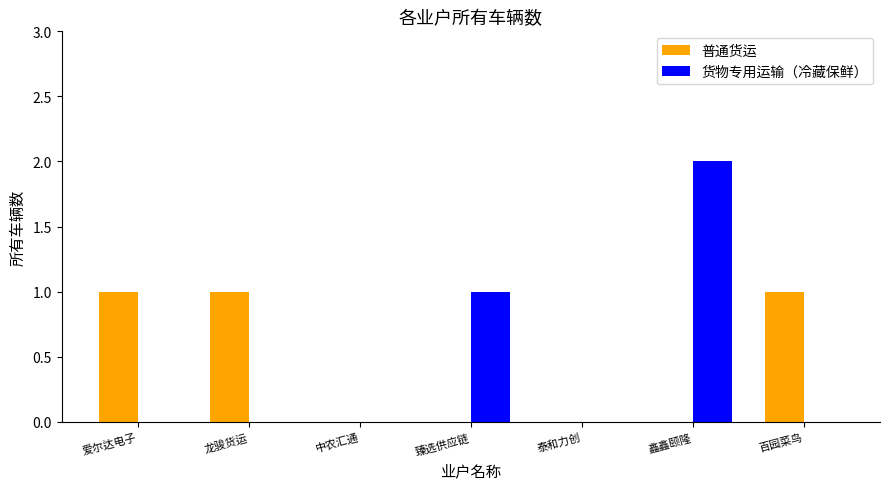

Which label corresponds to the largest value in the chart?

鑫鑫颐隆